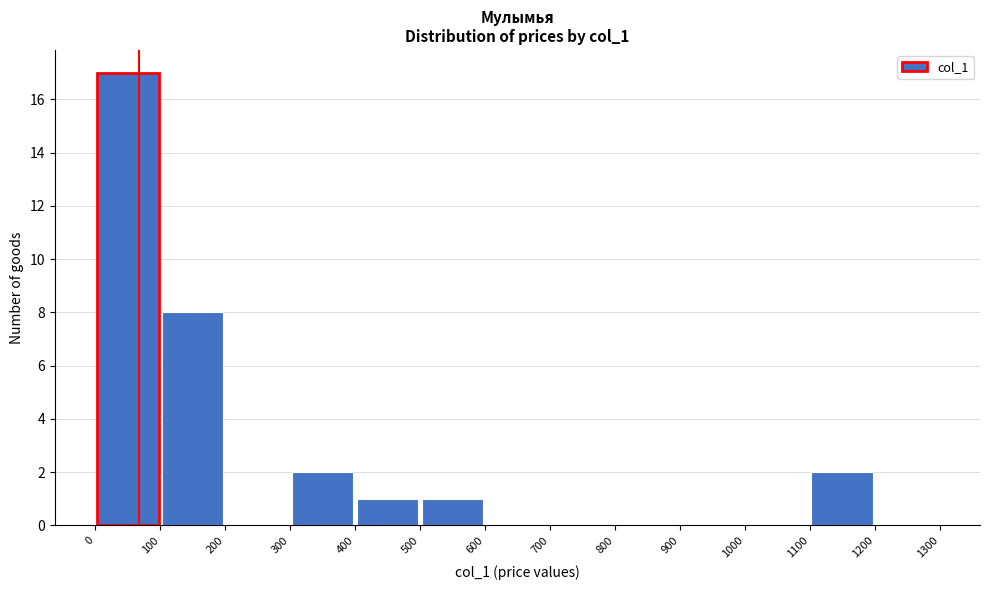

What is the height of the bar covering 500 to 600 on the x-axis? The values are not printed on the chart, so give them approximately, as read against the axis.

1